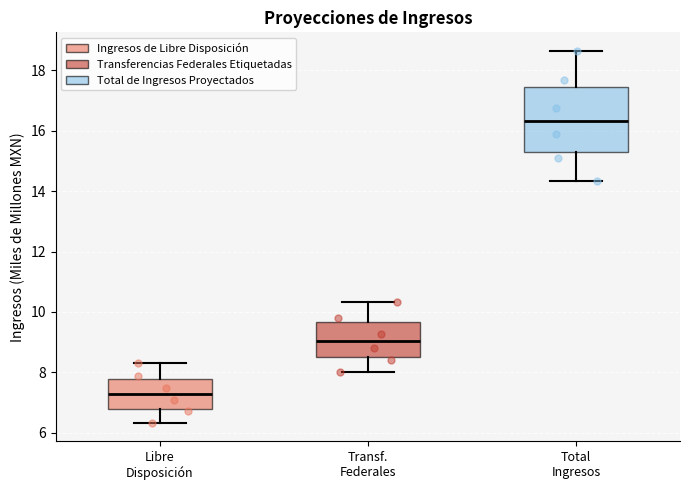

Which box has the lowest median line?

Libre Disposición